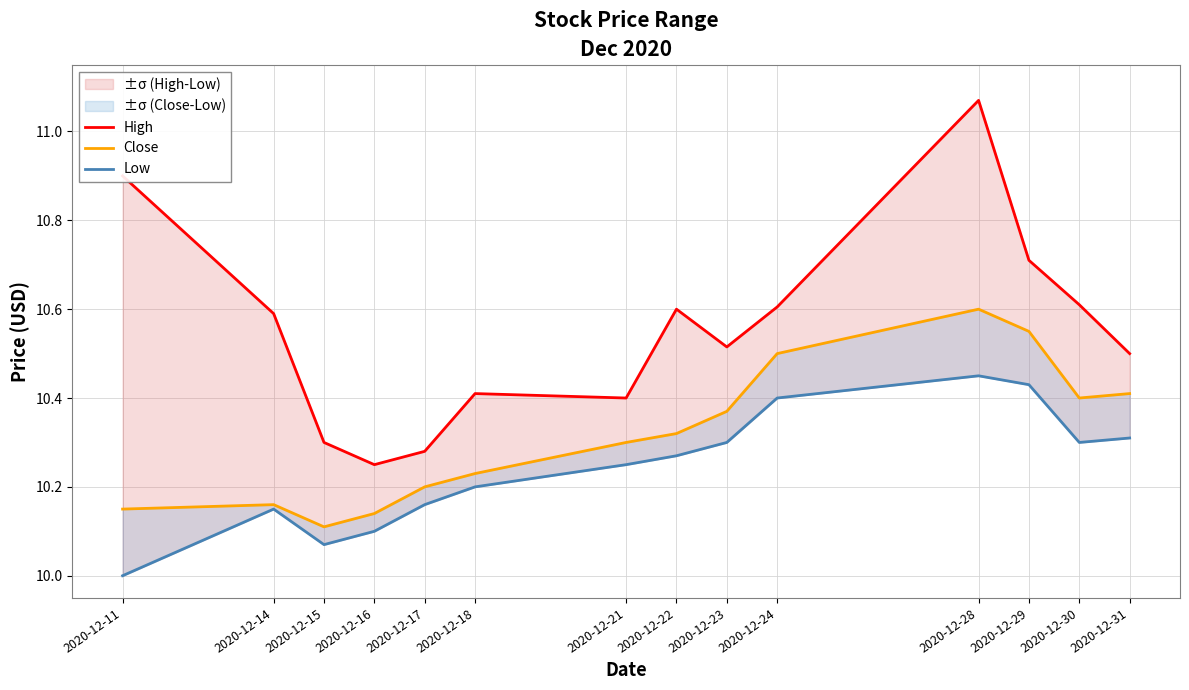

Where is the first local minimum for Low?

2020-12-15